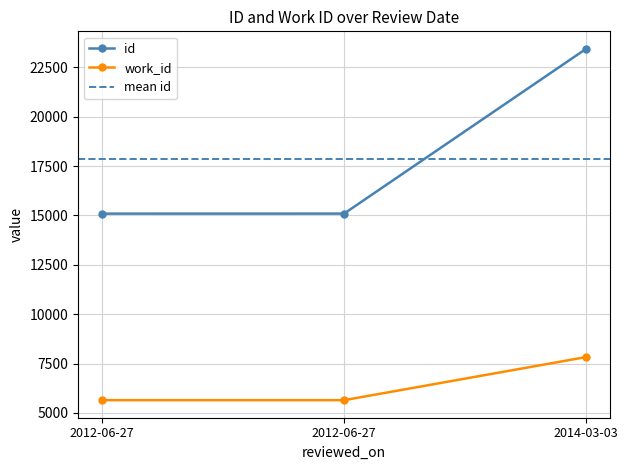

Which series has the largest range (max minus min)?

id